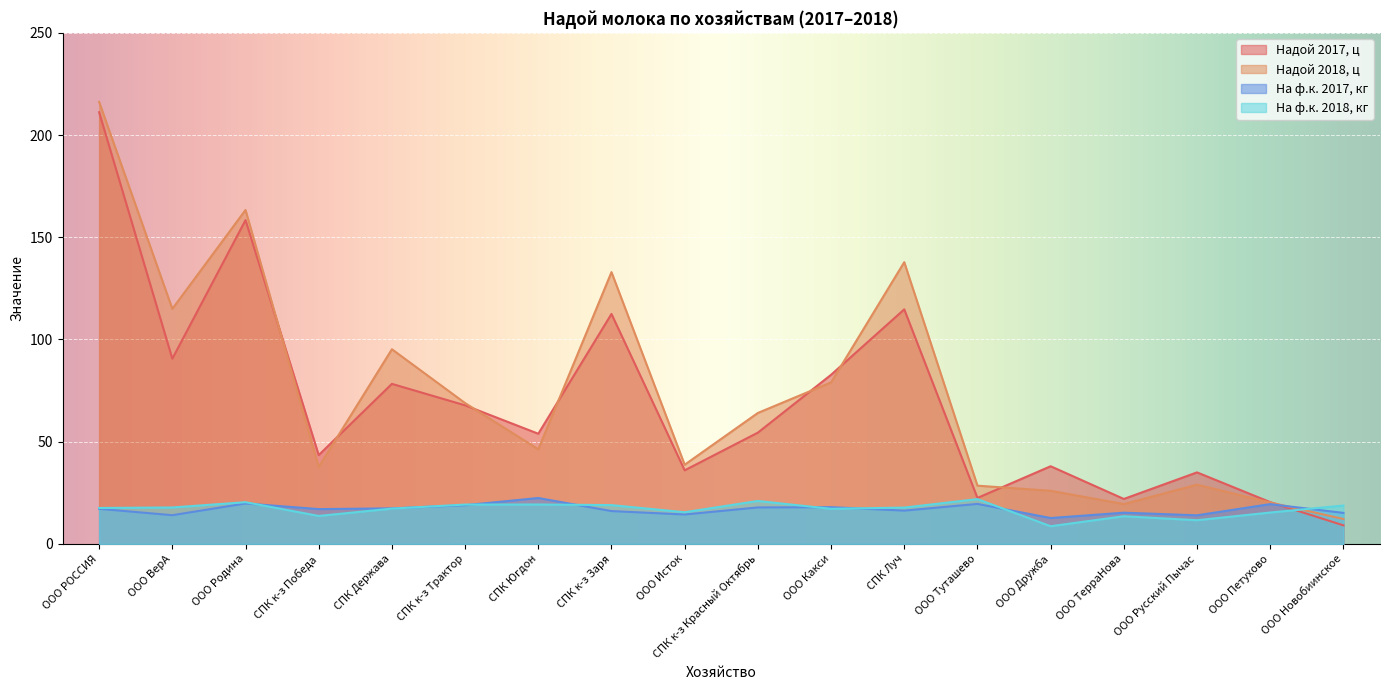

The На ф.к. 2017, кг series shows 18.9 at СПК к-з Трактор. True or false?

True